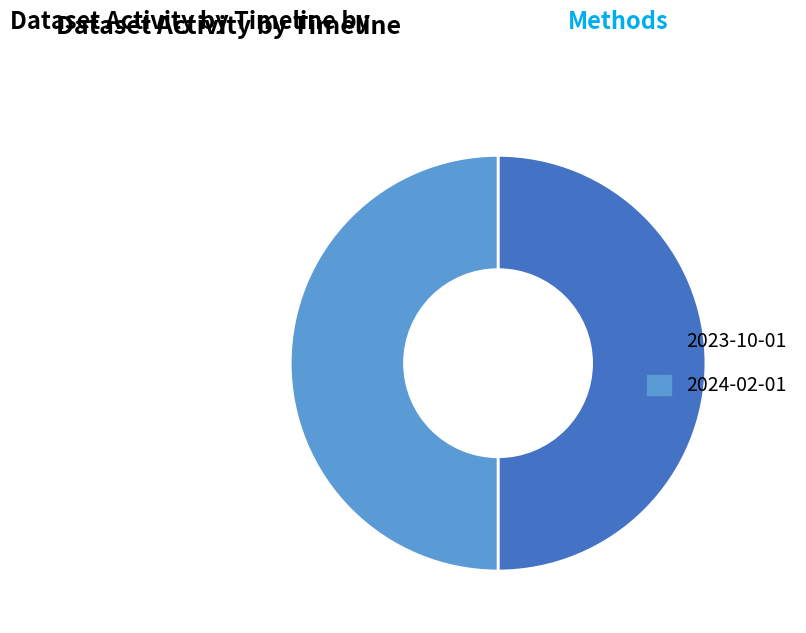

How many segments does this pie chart have?

2